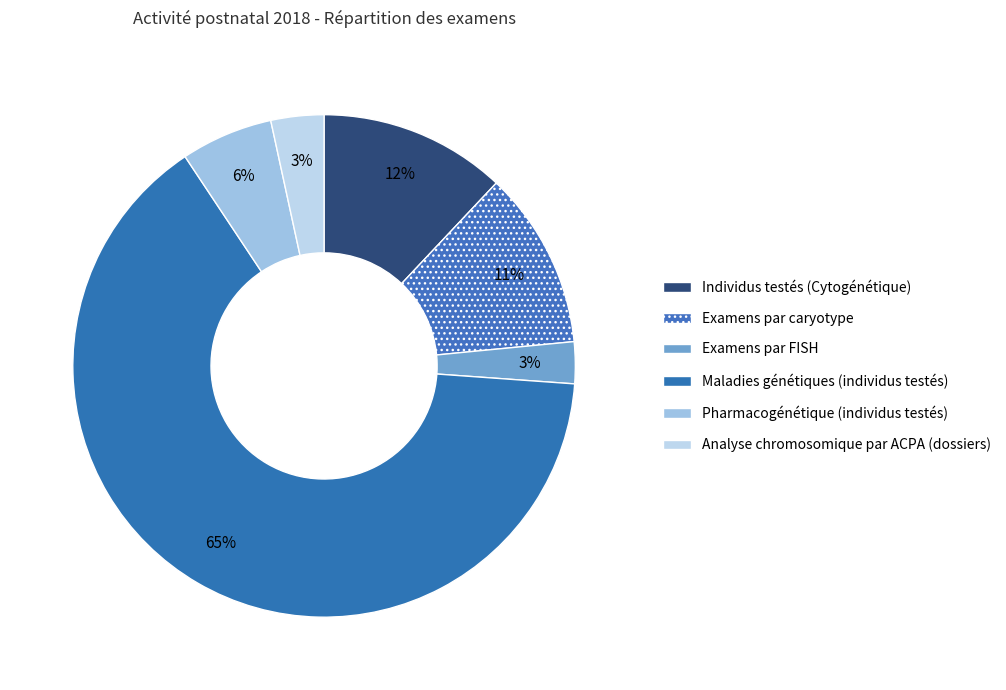

Is Maladies génétiques (individus testés) the majority of the pie?

Yes